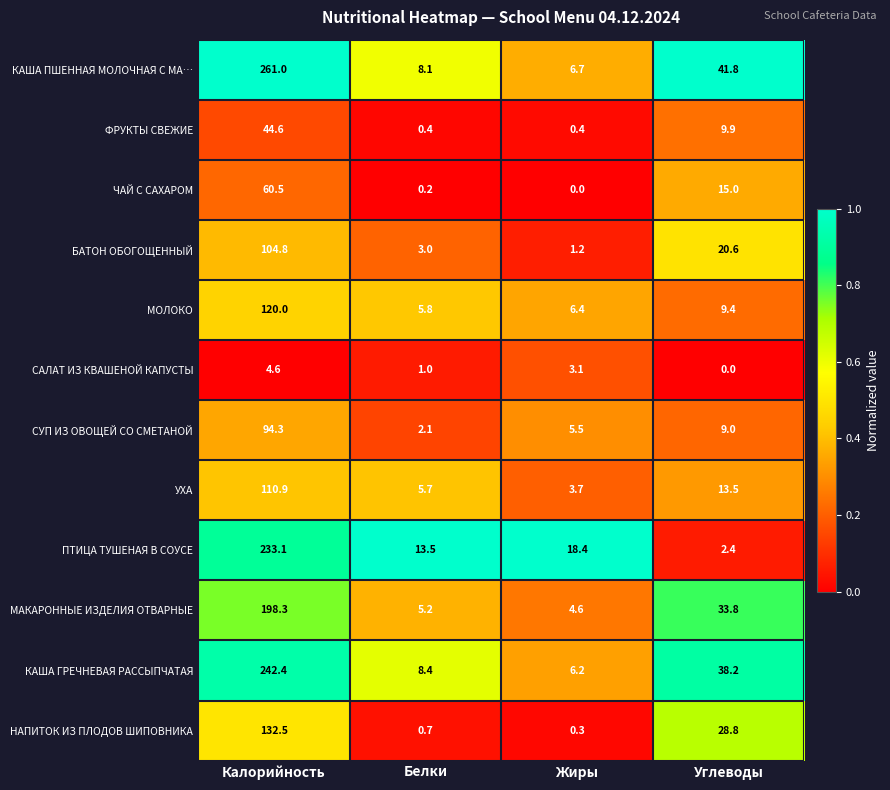

At how many categories does at least one series exceed 0?

4